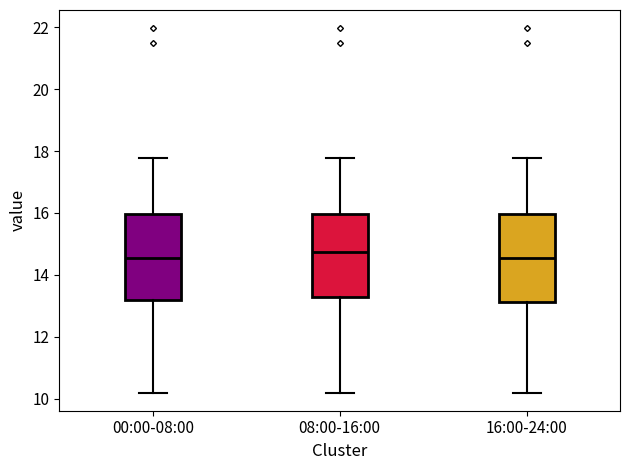

Reading left to right, read every box against the y-axis: the position of its median line, the range the box covers, and the ends of its whiskers. The values are not printed on the chart, so give them approximately, as read against the axis.

00:00-08:00: median 14.6, box 13.2 to 16.0, whiskers 10.2 to 17.8
08:00-16:00: median 14.8, box 13.2 to 16.0, whiskers 10.2 to 17.8
16:00-24:00: median 14.6, box 13.2 to 16.0, whiskers 10.2 to 17.8